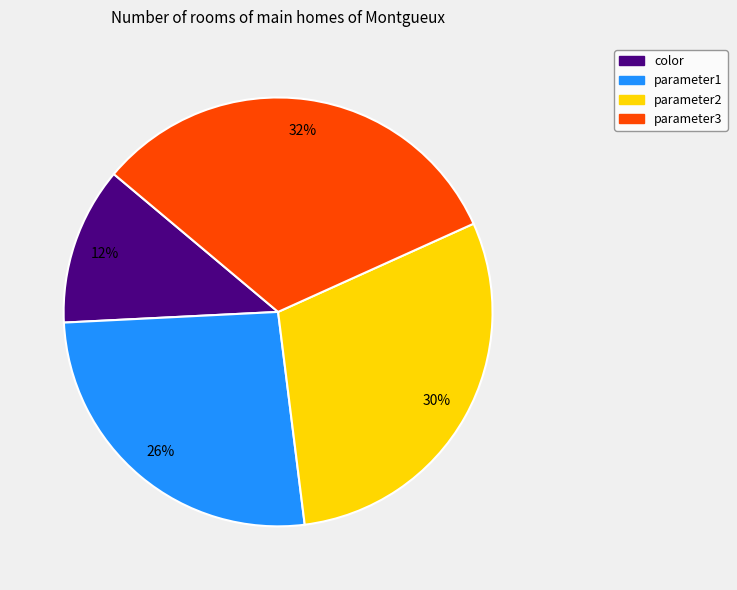

True or false: color accounts for 25% of the total.

False